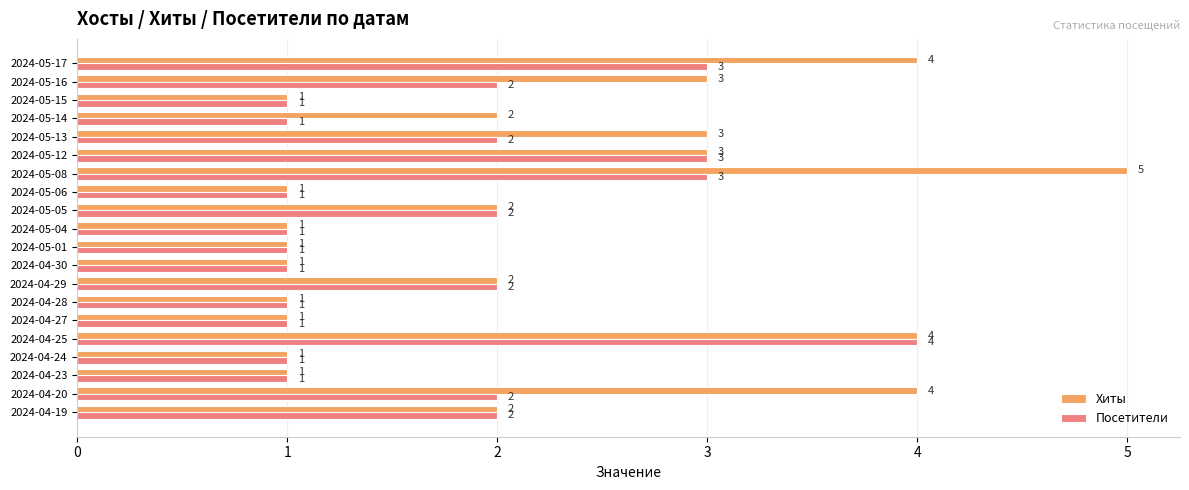

How many values in the Хиты series are below 2?

9